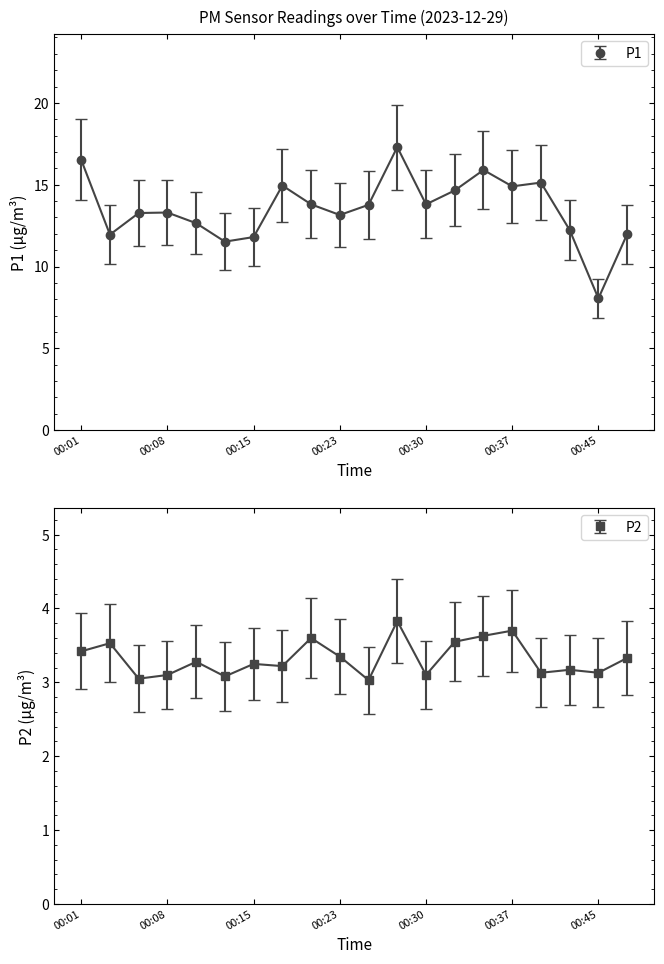

Between 00:08 and 00:30, which series saw the biggest shift?

P1